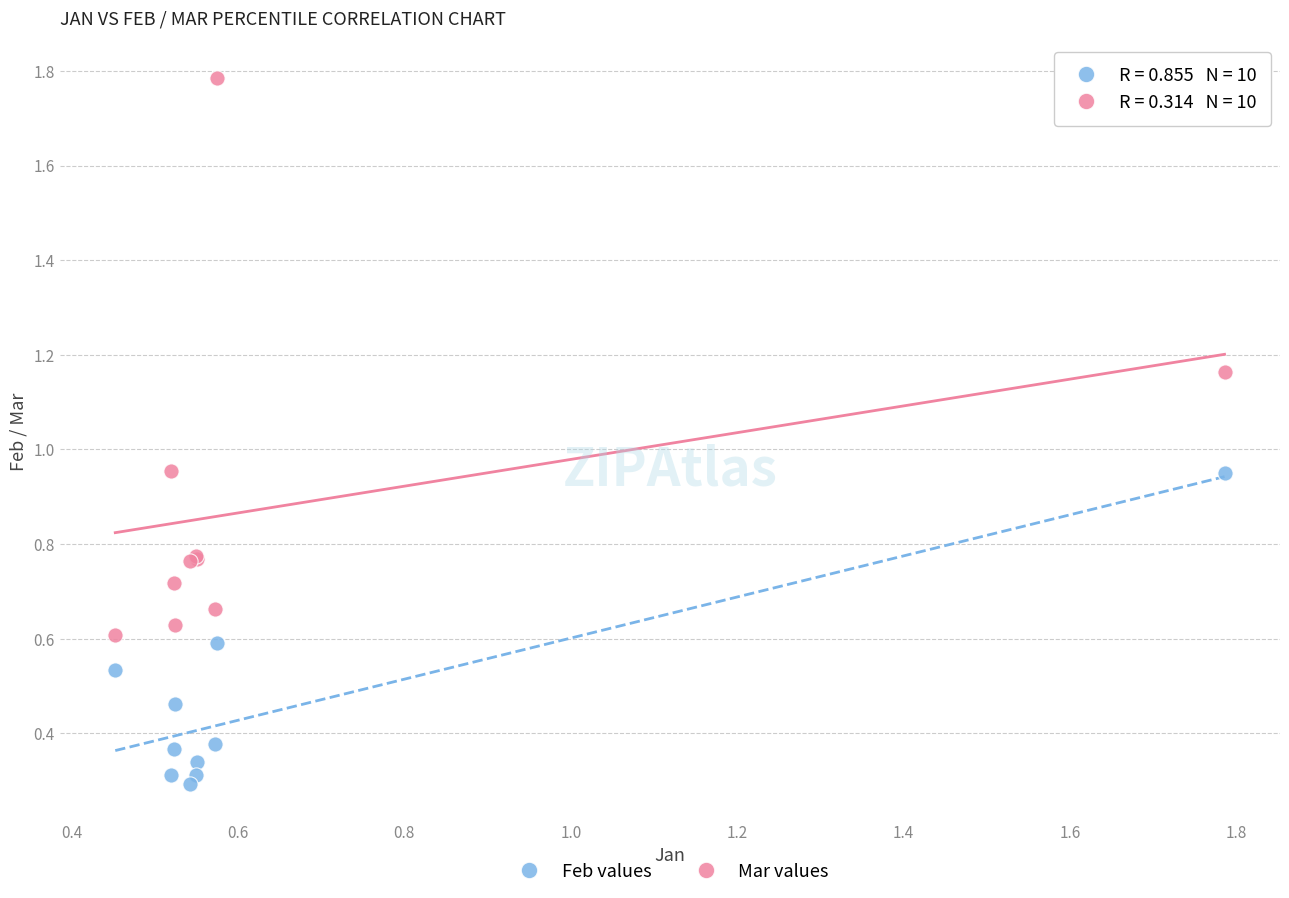

Which series contains the highest Y value?

Mar values